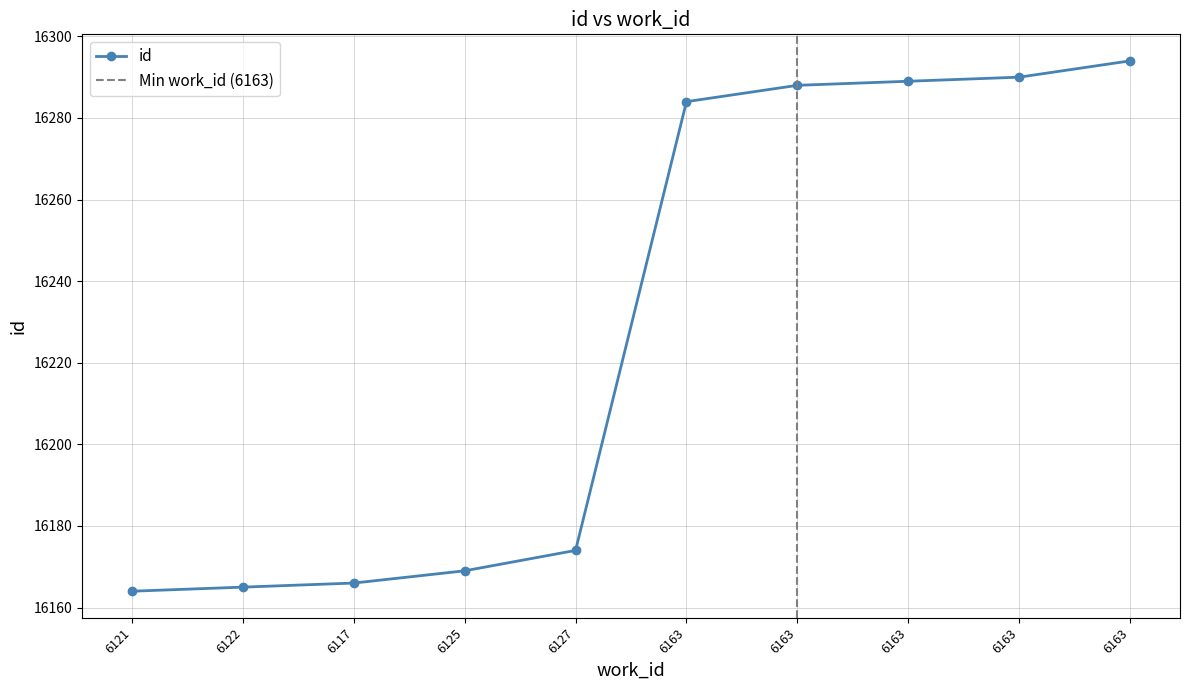

True or false: the data has more than 2 interior local peaks.

False